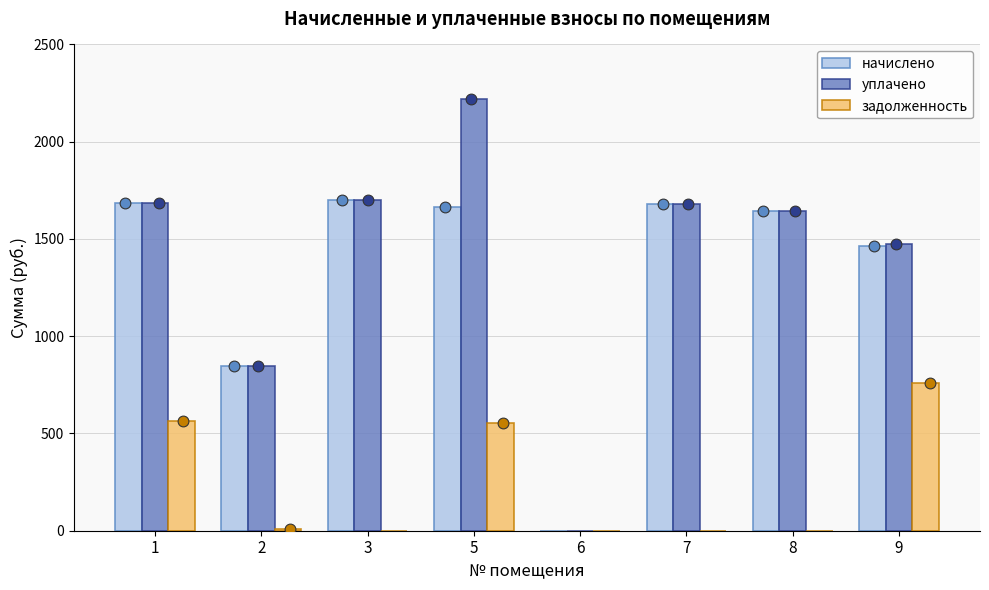

At how many categories does at least one series exceed 1311?

6